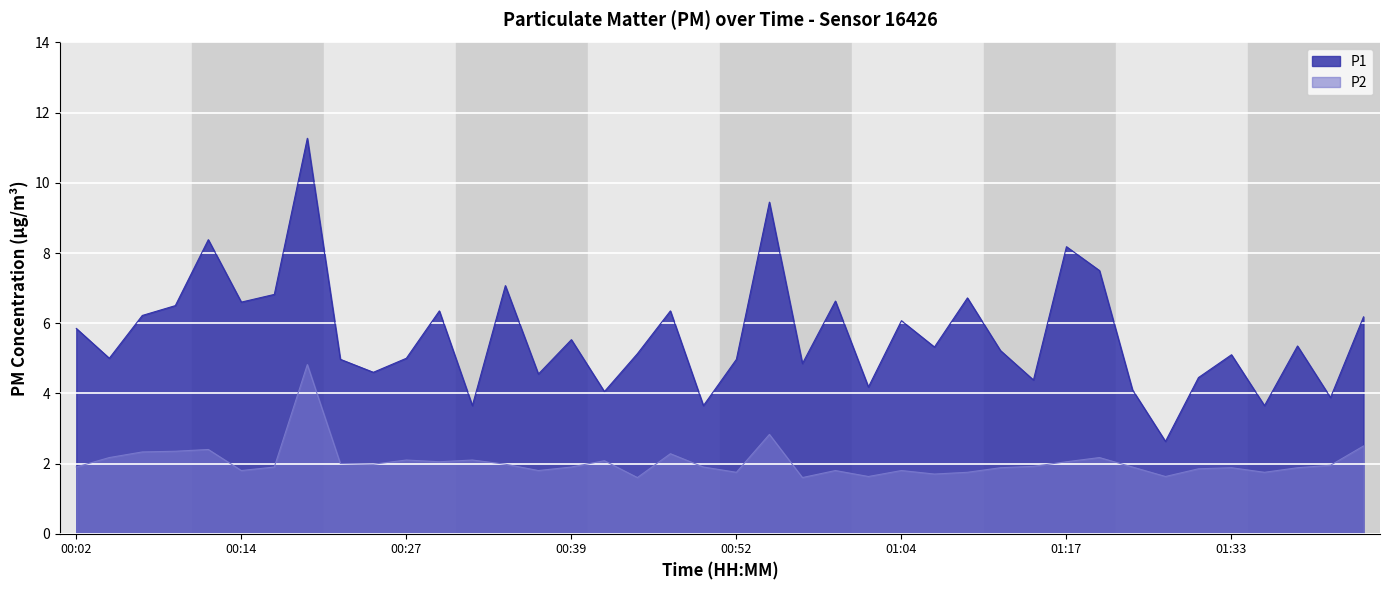

What is the sum of all P2 values?

81.7